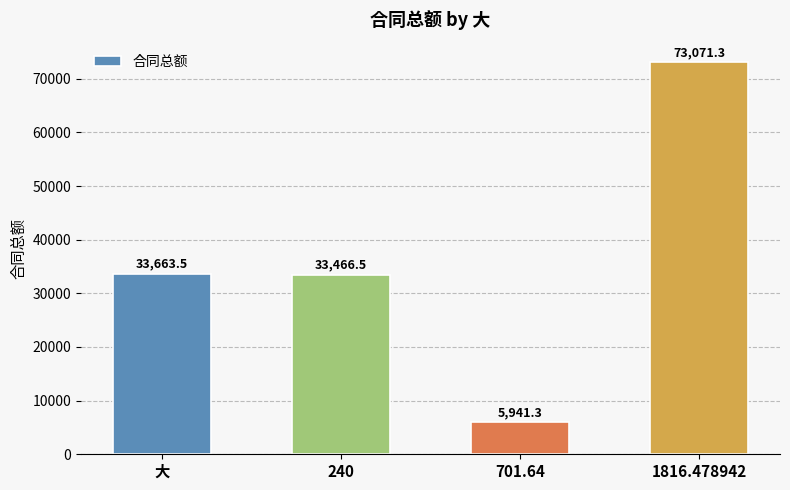

The value at 240 is 33466.5. True or false?

True